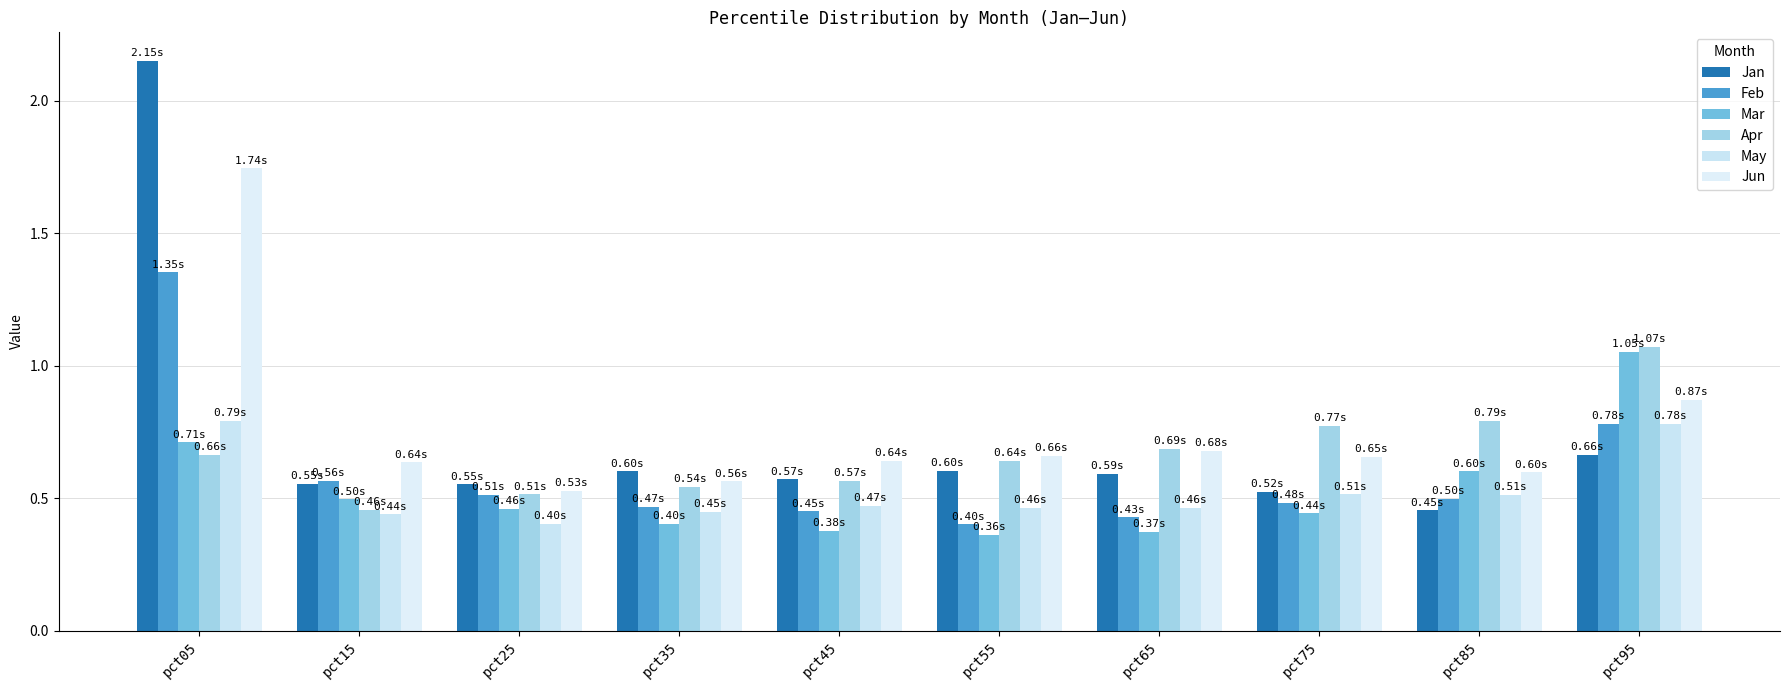

Where is Jun nearest to the value 1?

pct95